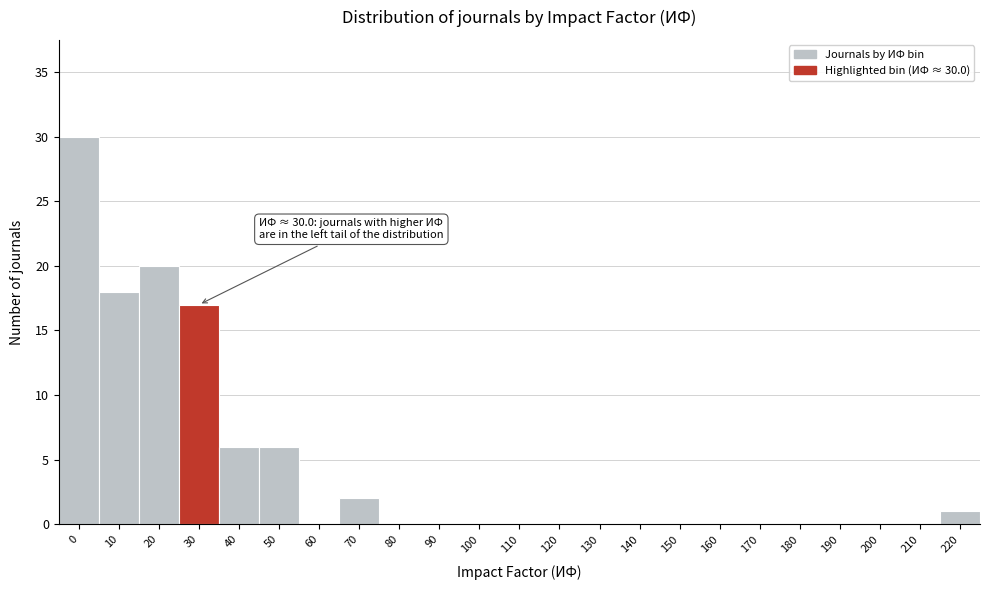

Reading left to right, list all the values displayed in this chart.

0=30	10=18	20=20	30=17	40=6	50=6	60=0	70=2	80=0	90=0	100=0	110=0	120=0	130=0	140=0	150=0	160=0	170=0	180=0	190=0	200=0	210=0	220=1